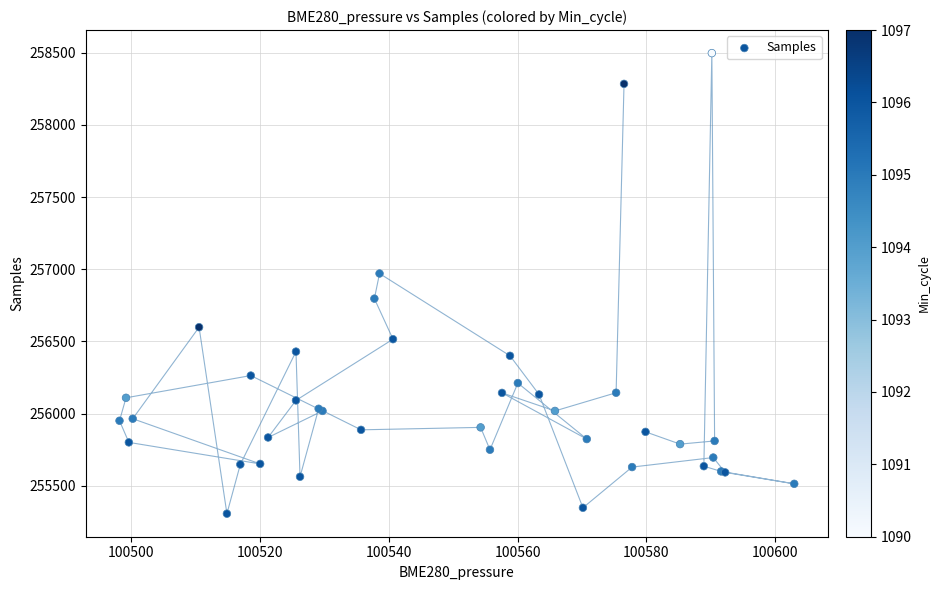

What Y value in the scatter plot is closest to 256902?

256971